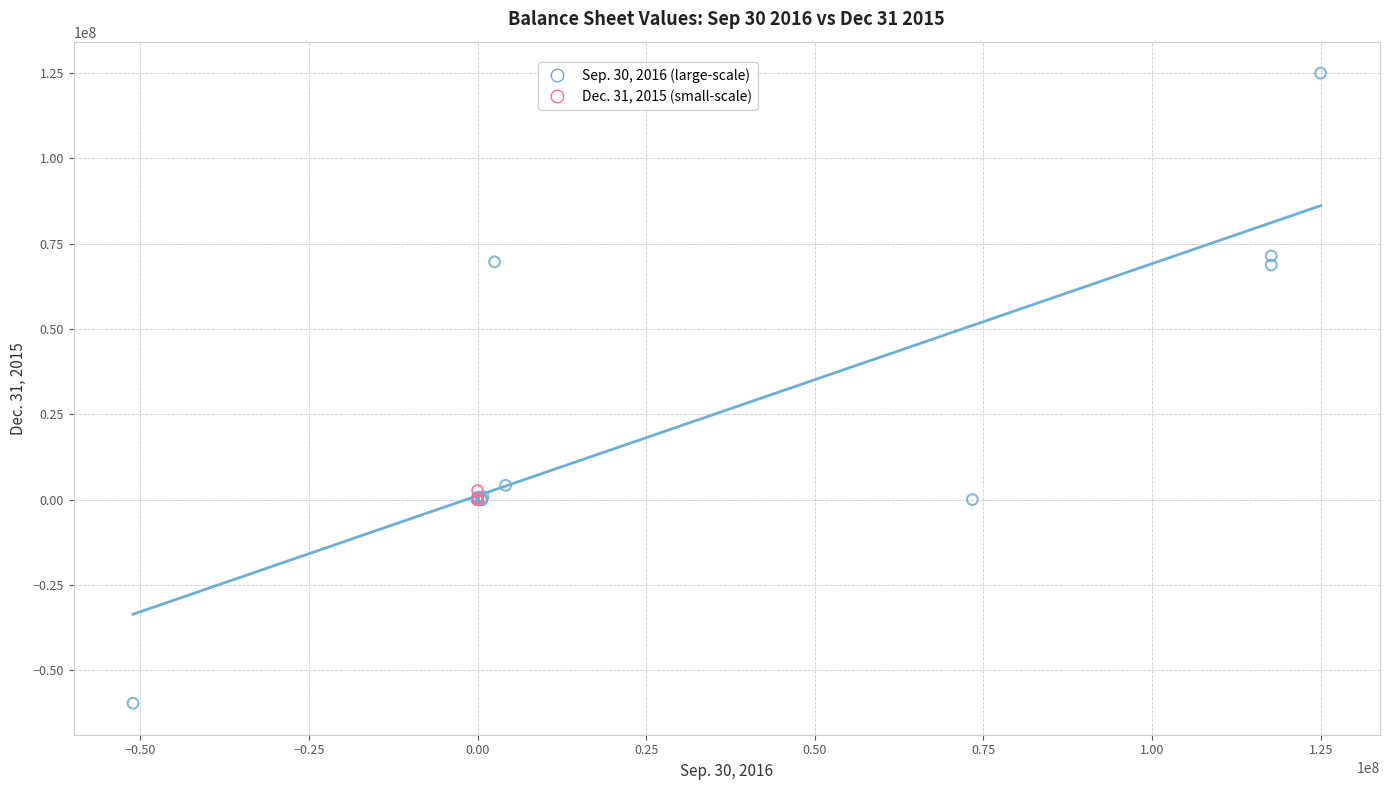

Which series has the widest spread of Y values?

Sep. 30, 2016 (large-scale)